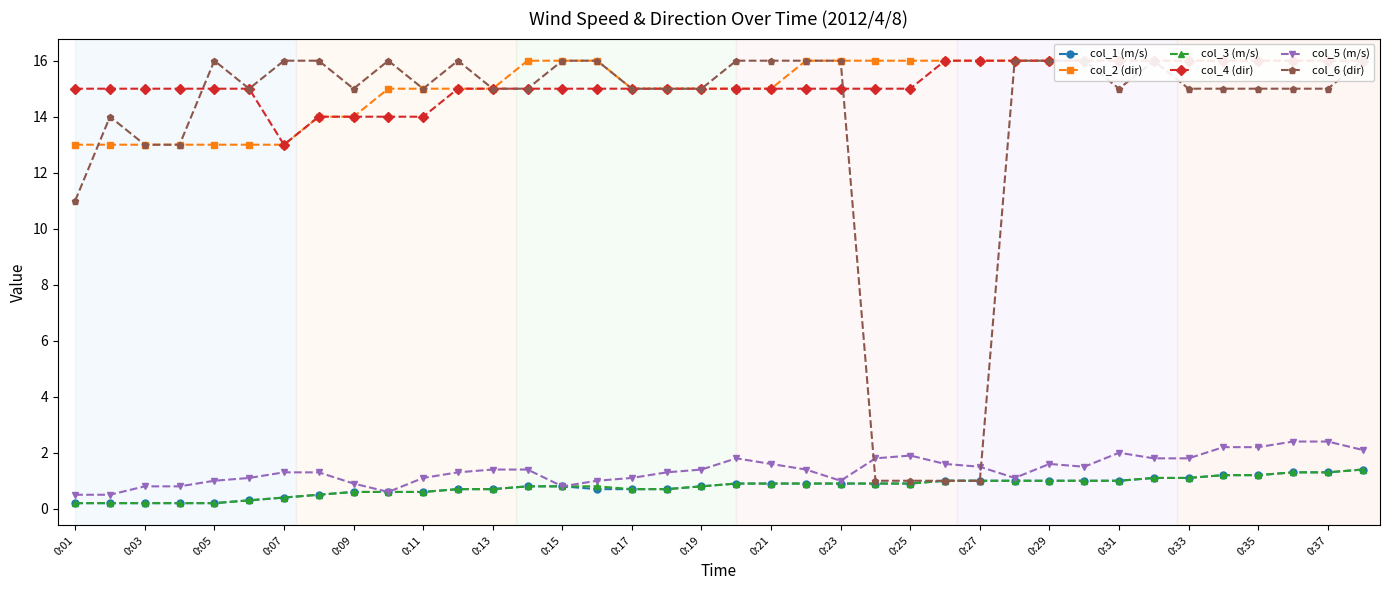

At how many categories does at least one series exceed 2?

38